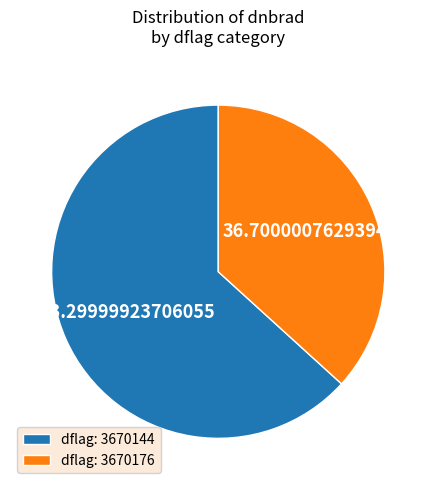

Is the sum of dflag: 3670144 and dflag: 3670176 greater than half?

Yes